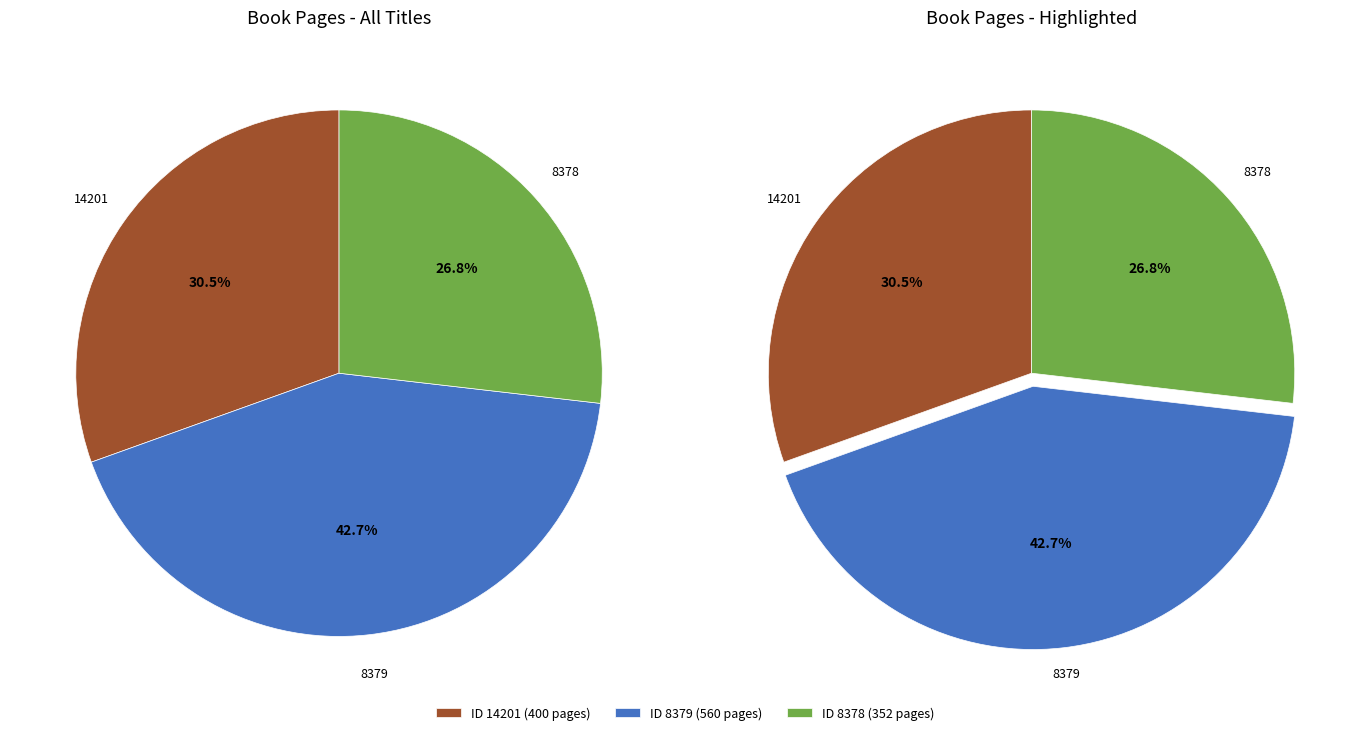

What is the change in value from 14201 to 8379?

+160